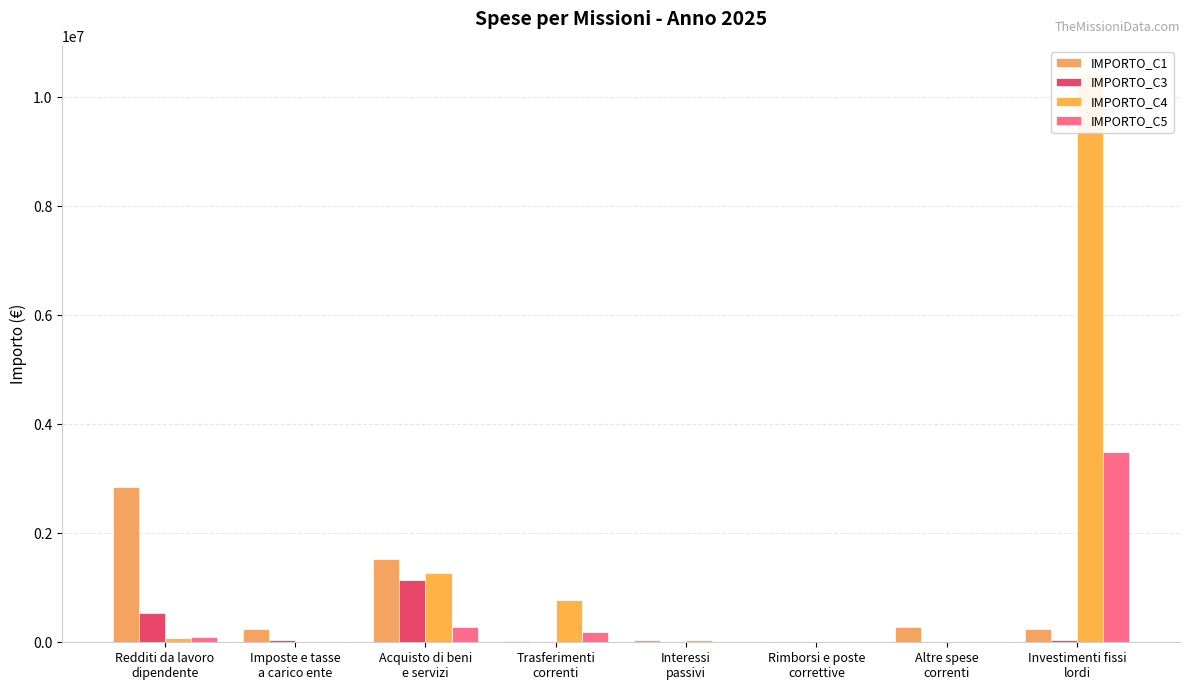

What are all the series names shown in the legend?

IMPORTO_C1, IMPORTO_C3, IMPORTO_C4, IMPORTO_C5